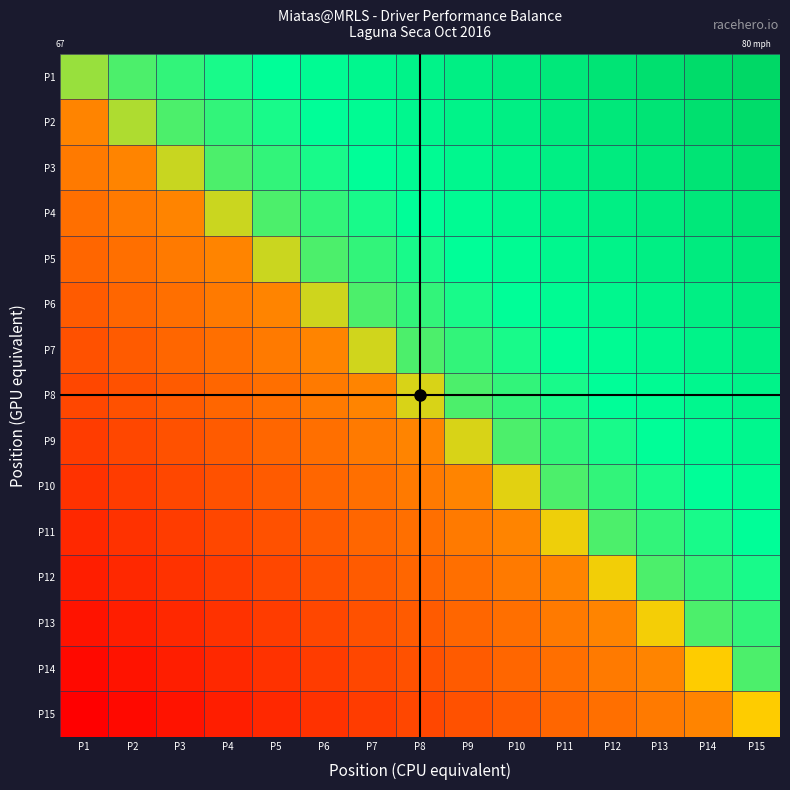

Count the number of data series in this chart.

15